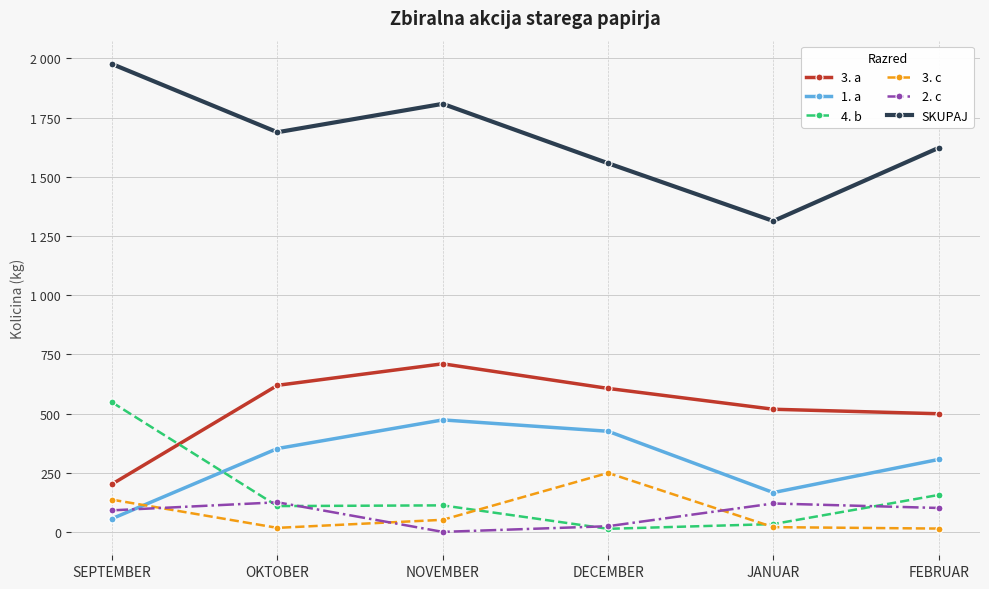

Rank the series by their maximum value, from highest to lowest.

SKUPAJ, 3. a, 4. b, 1. a, 3. c, 2. c